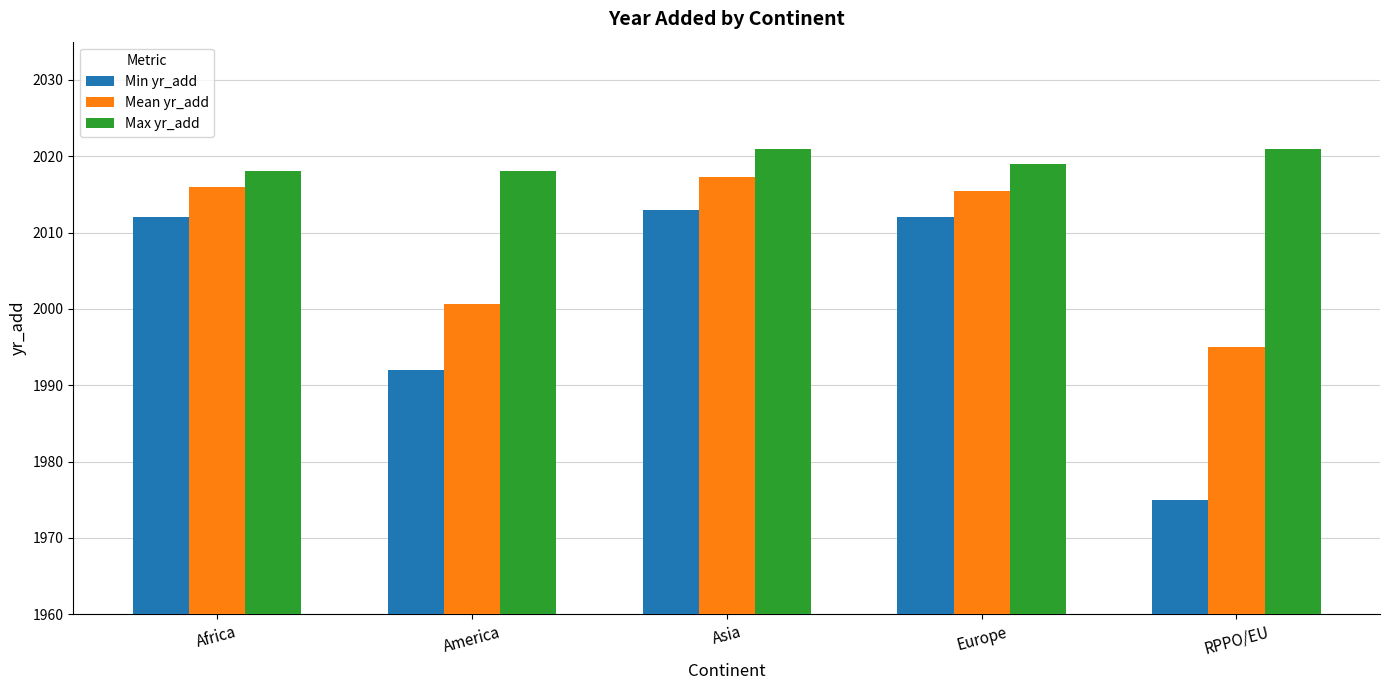

What is the maximum value for Min yr_add?

2013.0